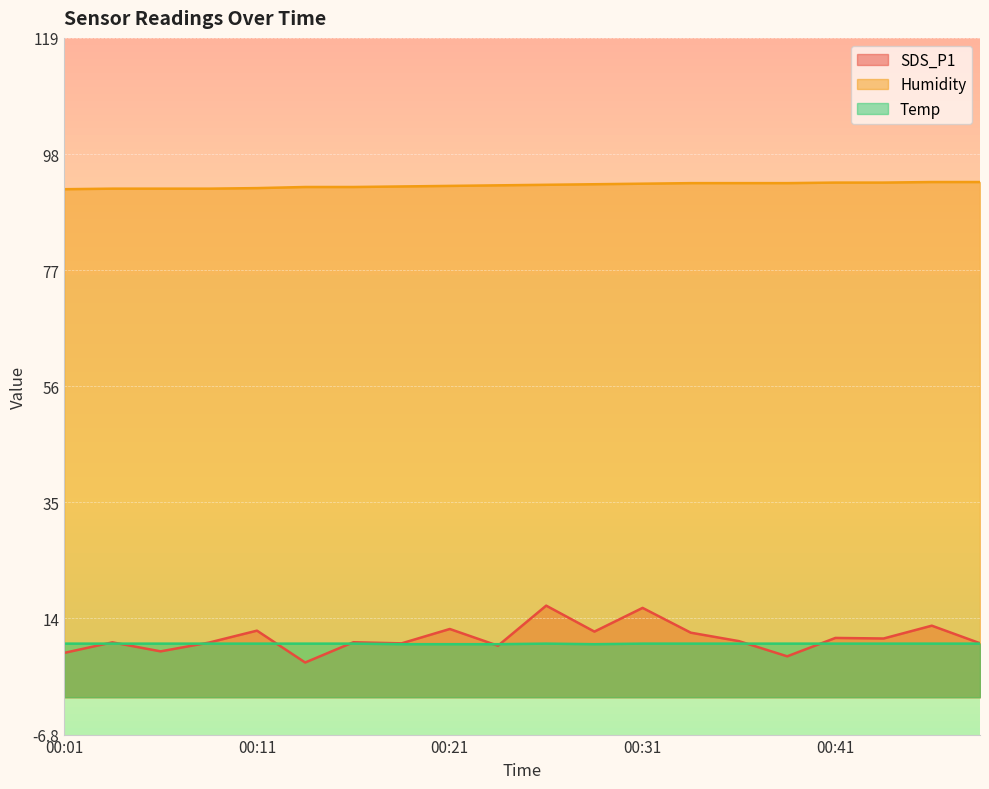

What is the sum of the Humidity values at 00:43 and 00:31?

186.2